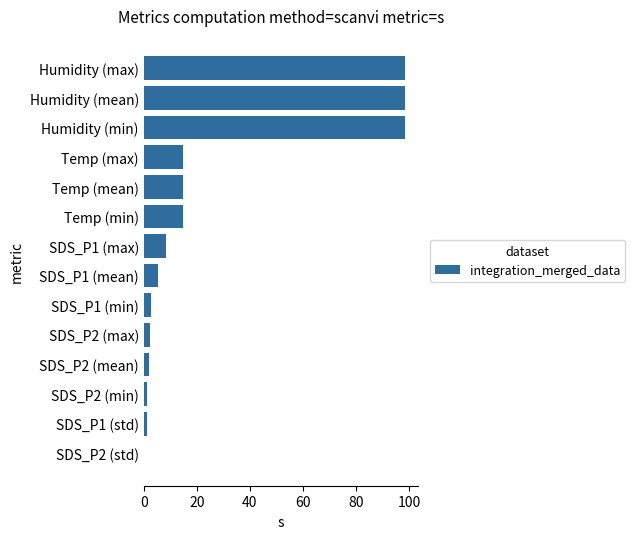

What is the maximum value shown in the chart?

98.5